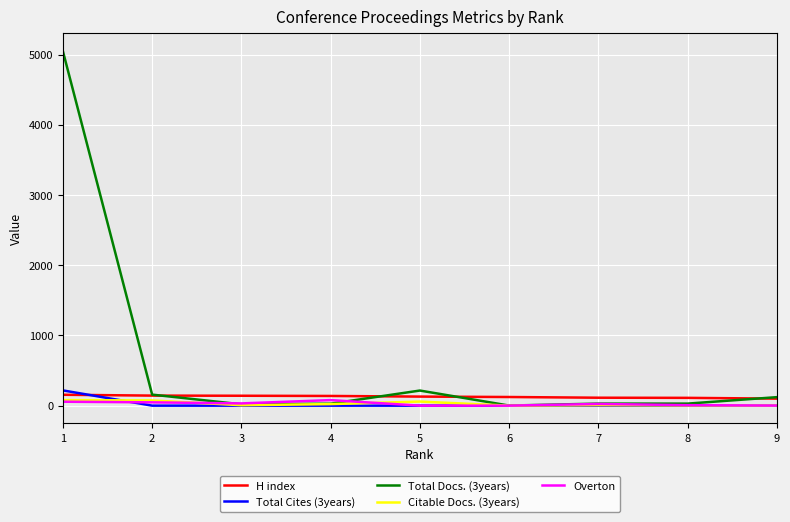

Which series has the largest range (max minus min)?

Total Docs. (3years)